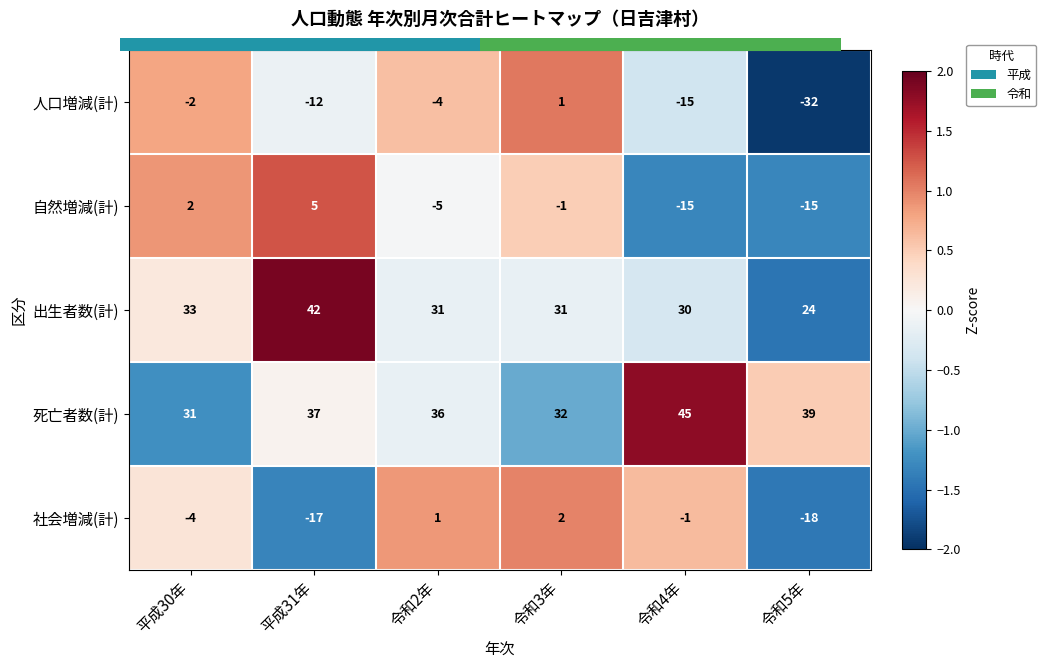

At how many categories does at least one series exceed 1?

3